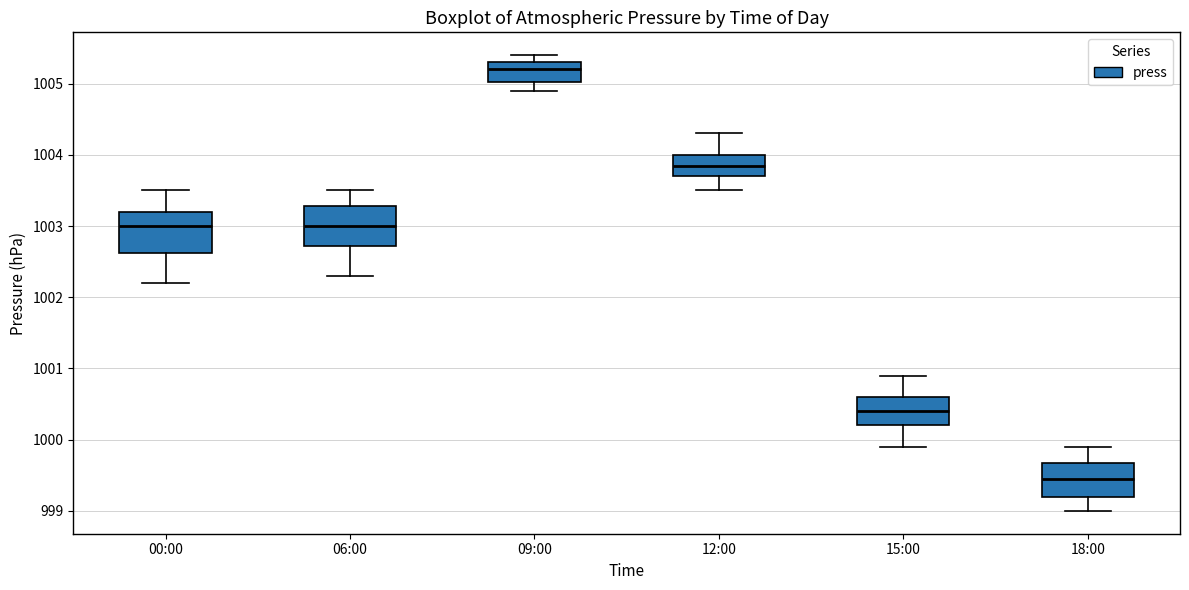

Which box's median line is the highest?

09:00